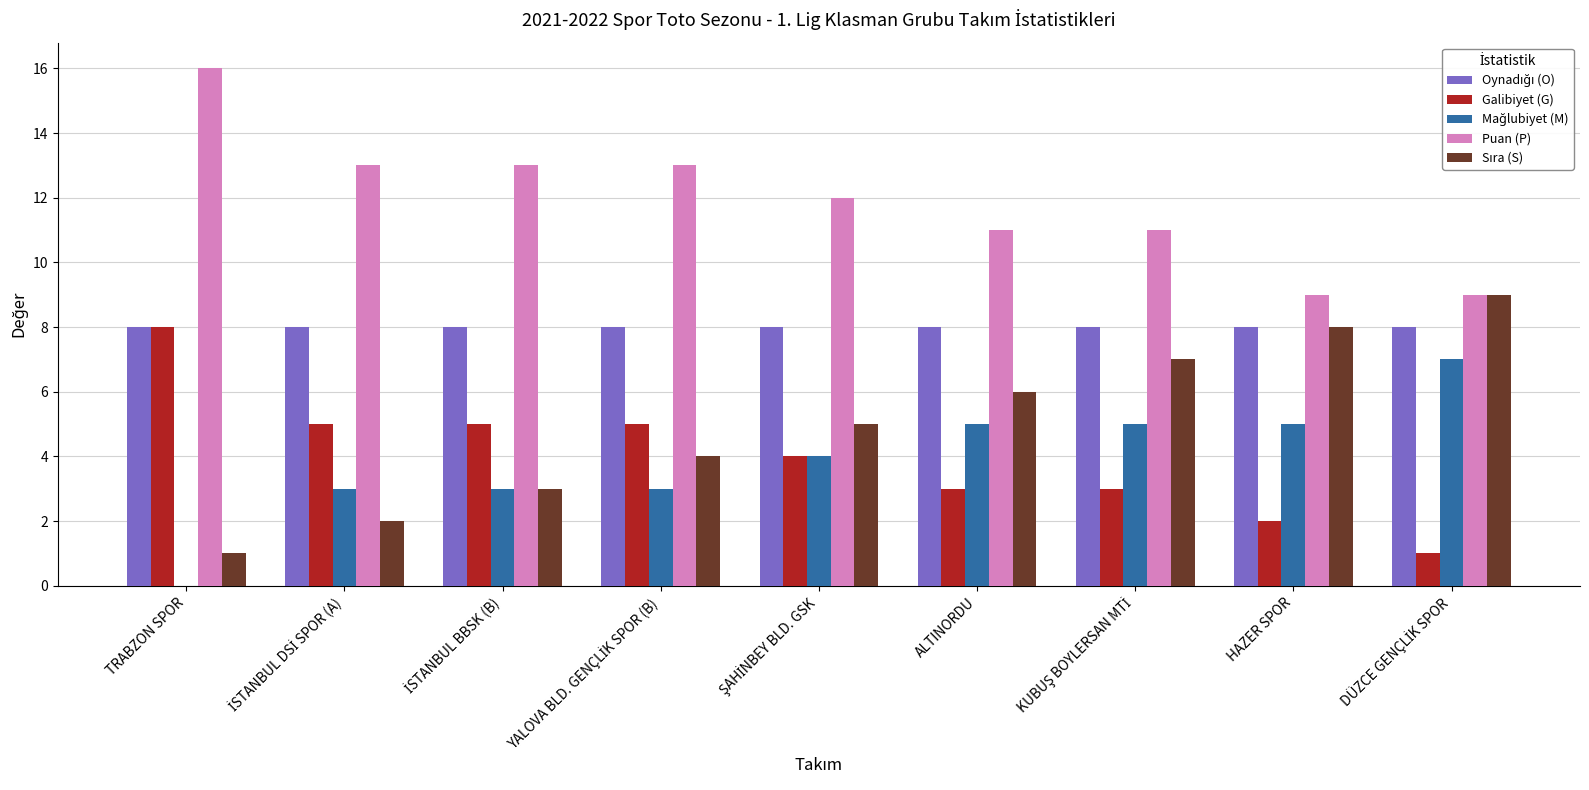

The Galibiyet (G) series shows 13 at TRABZON SPOR. True or false?

False